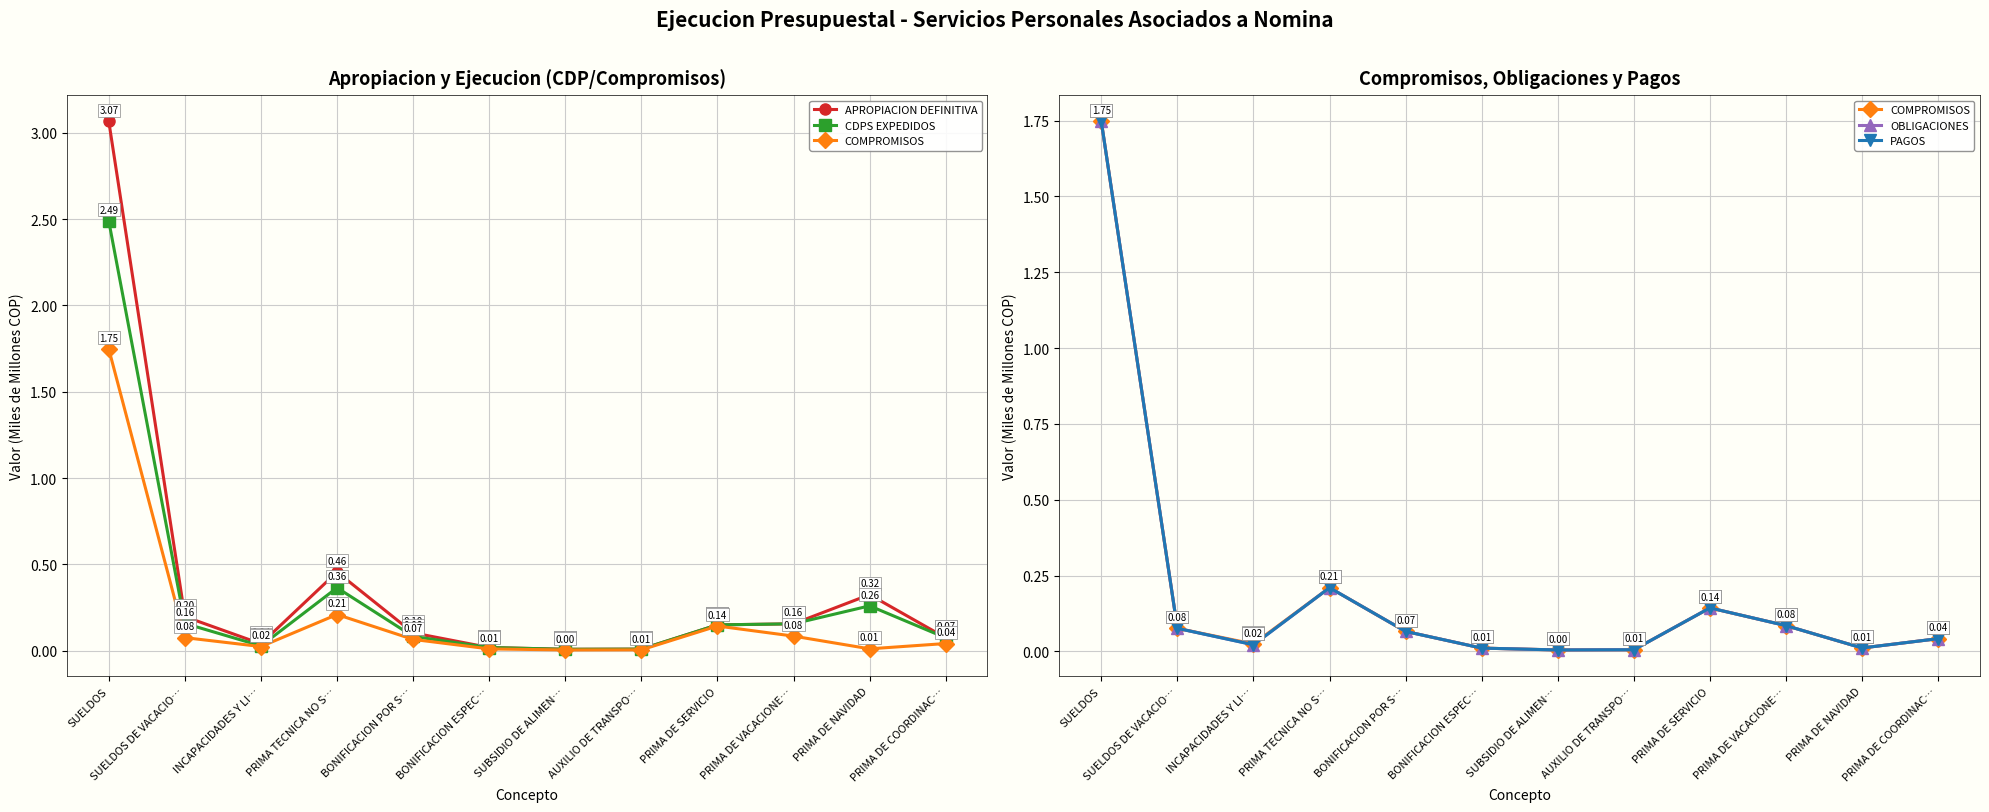

What are all the series names shown in the legend?

APROPIACION DEFINITIVA, CDPS EXPEDIDOS, COMPROMISOS, OBLIGACIONES, PAGOS